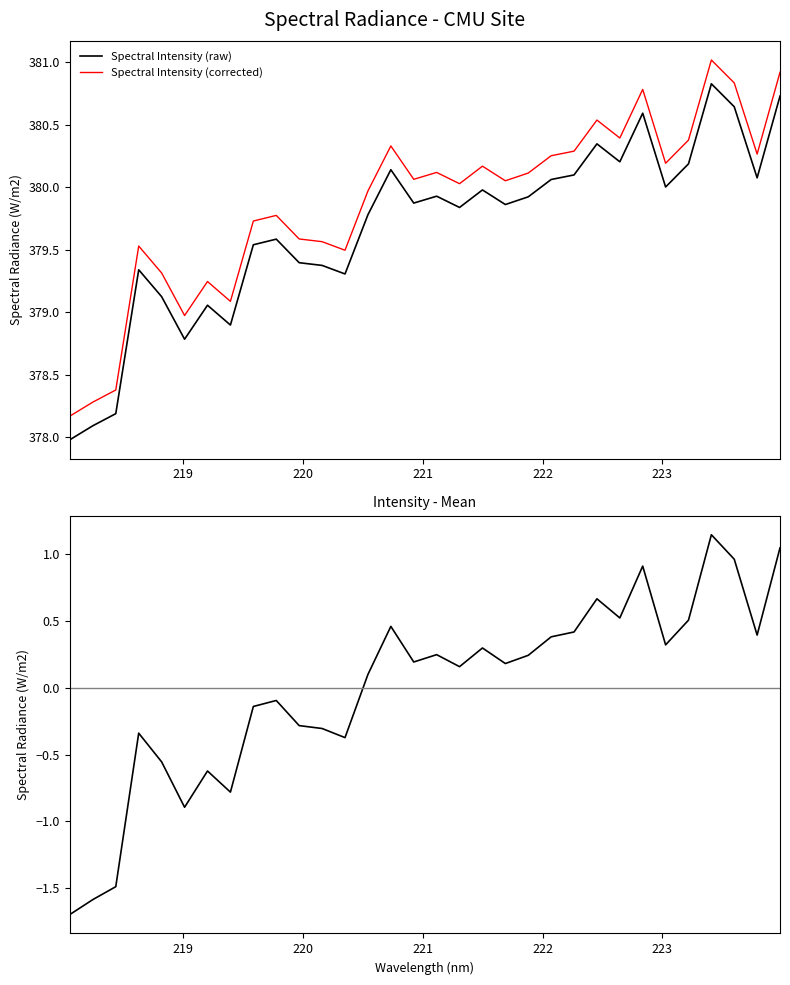

True or false: Spectral Intensity (corrected) and Spectral Intensity (raw) cross at least once.

False